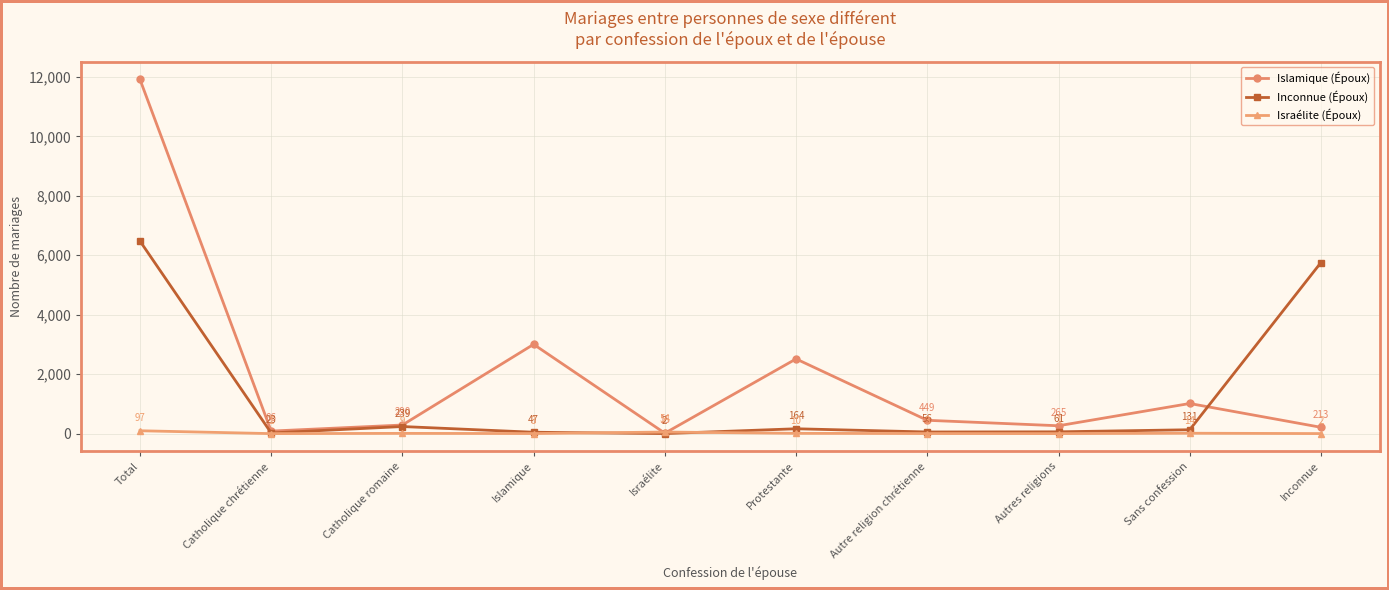

What position from the right is Autres religions?

3